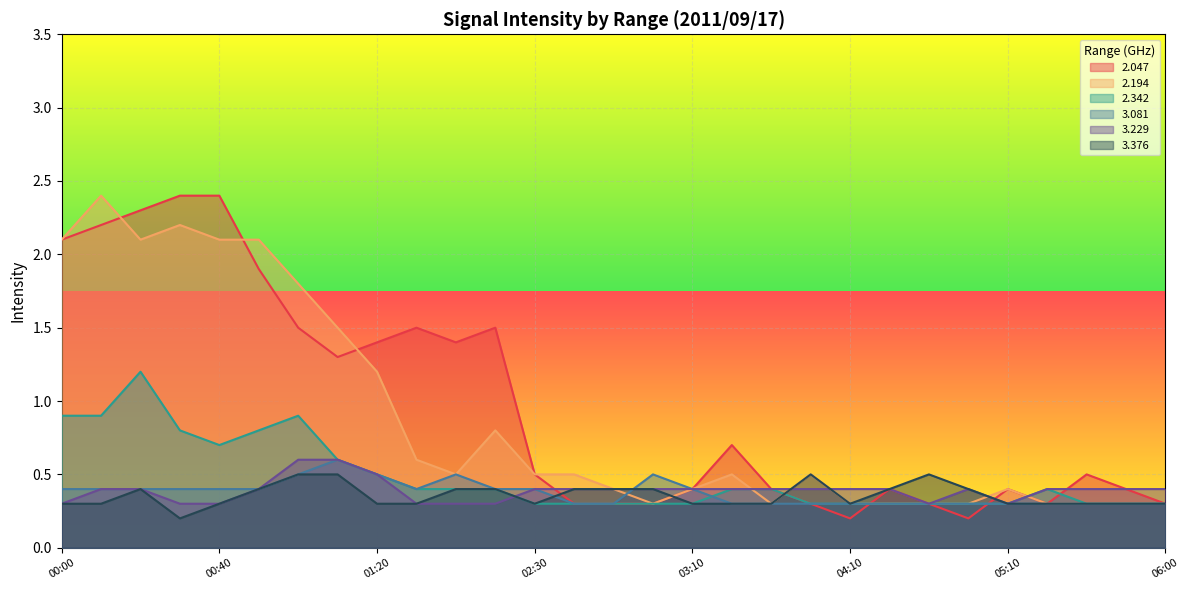

Where is 3.229 nearest to the value 0?

00:00